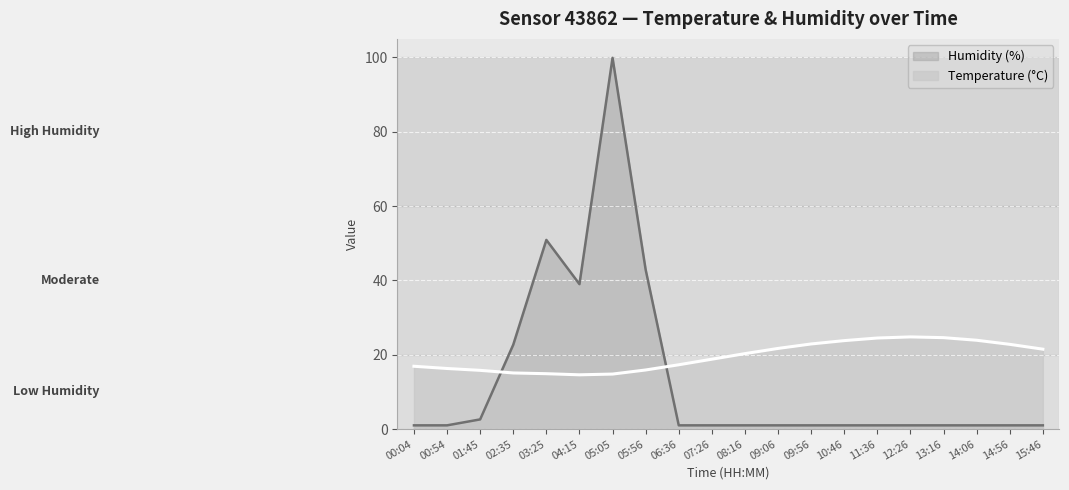

What is the label of the 4th point from the left?

02:35